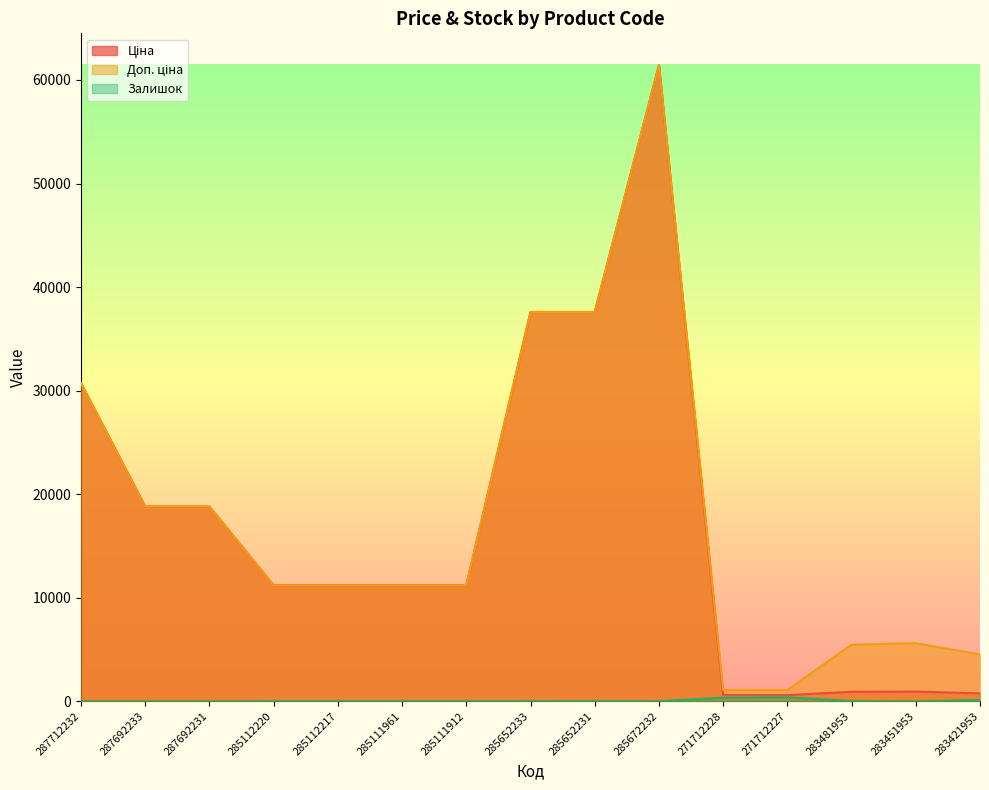

Which series changed the most between 285112217 and 285652233?

Ціна